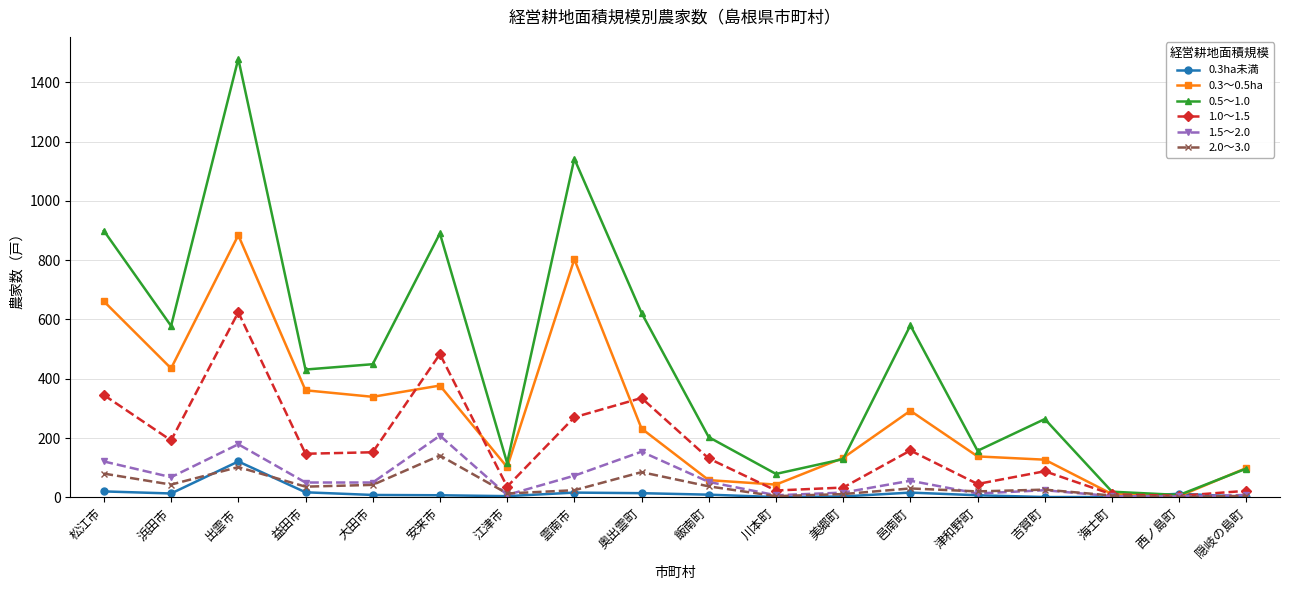

Does the chart display data point markers on the line(s)?

Yes